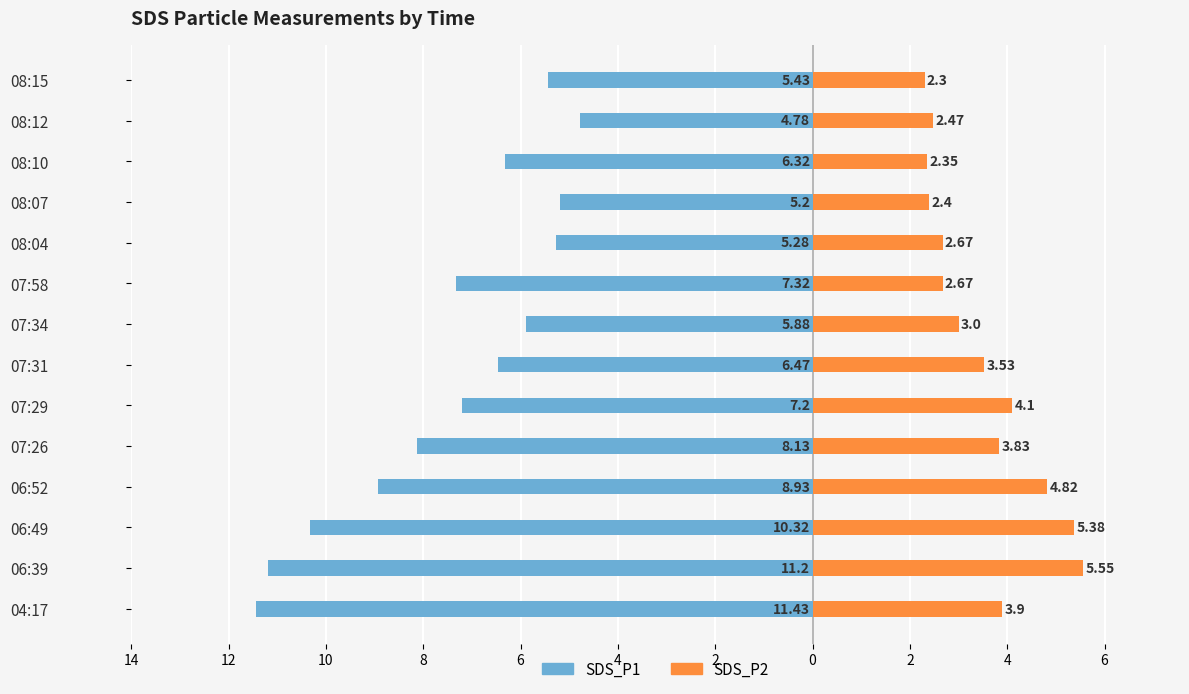

How many categories are shown in the chart?

14